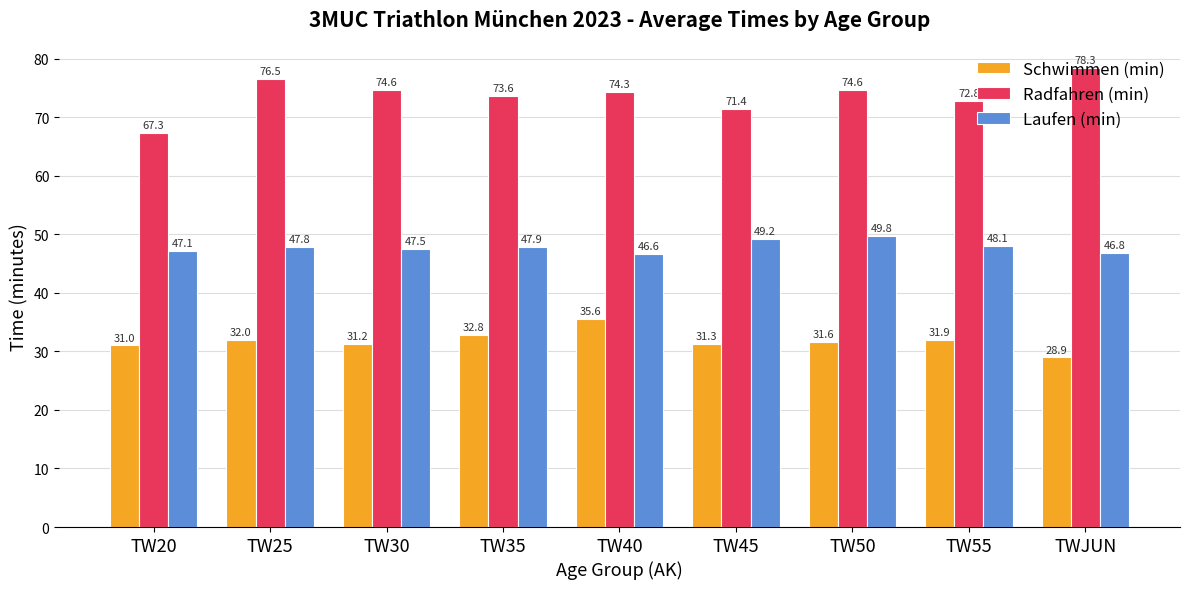

What is the sum of all Radfahren (min) values?

663.4